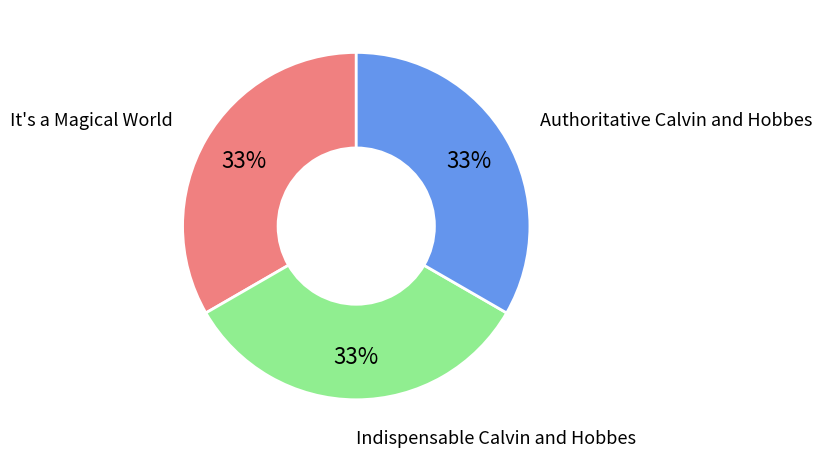

The Indispensable Calvin and Hobbes slice represents 20% of the pie. True or false?

False